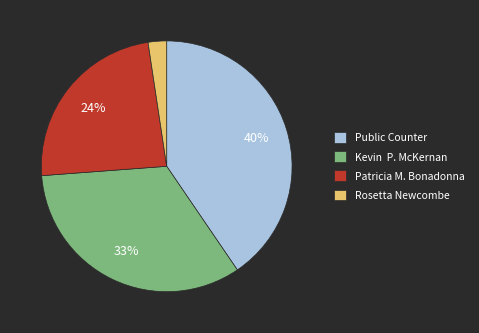

Rank the categories by value from lowest to highest.

Rosetta Newcombe, Patricia M. Bonadonna, Kevin P. McKernan, Public Counter